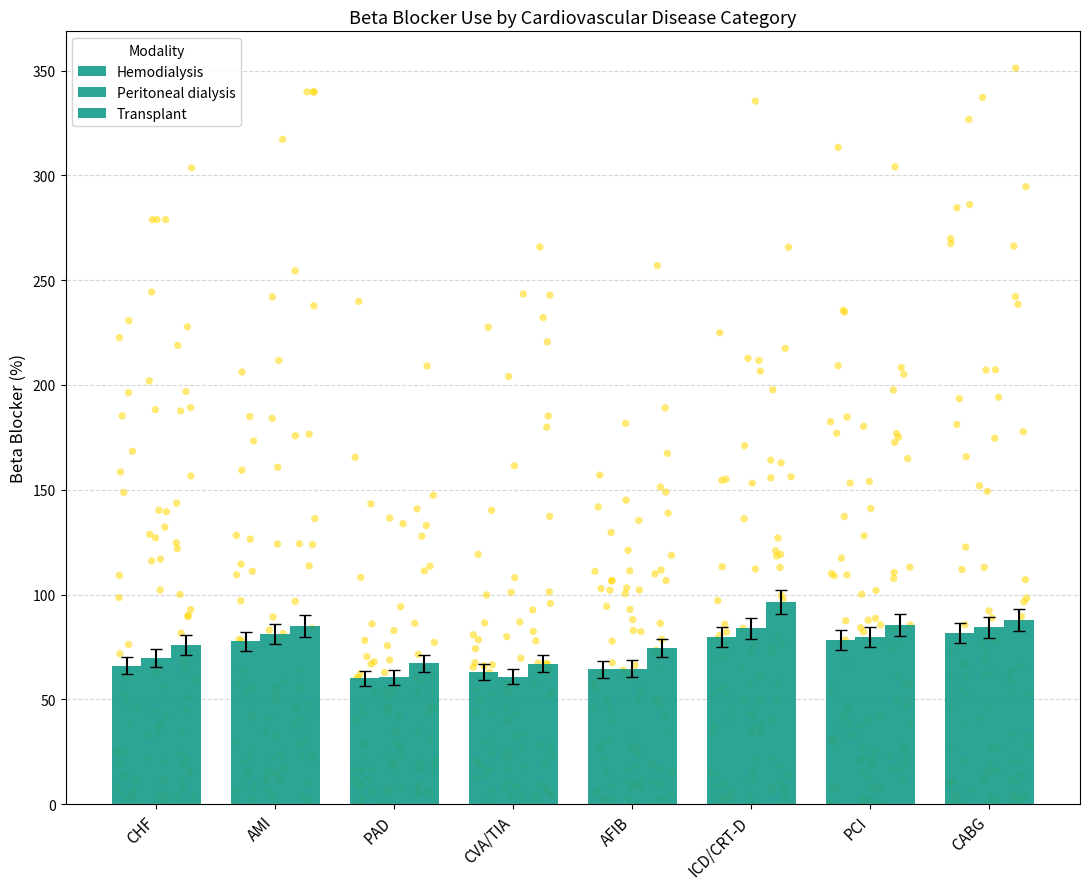

What are all the series names shown in the legend?

Hemodialysis, Peritoneal dialysis, Transplant